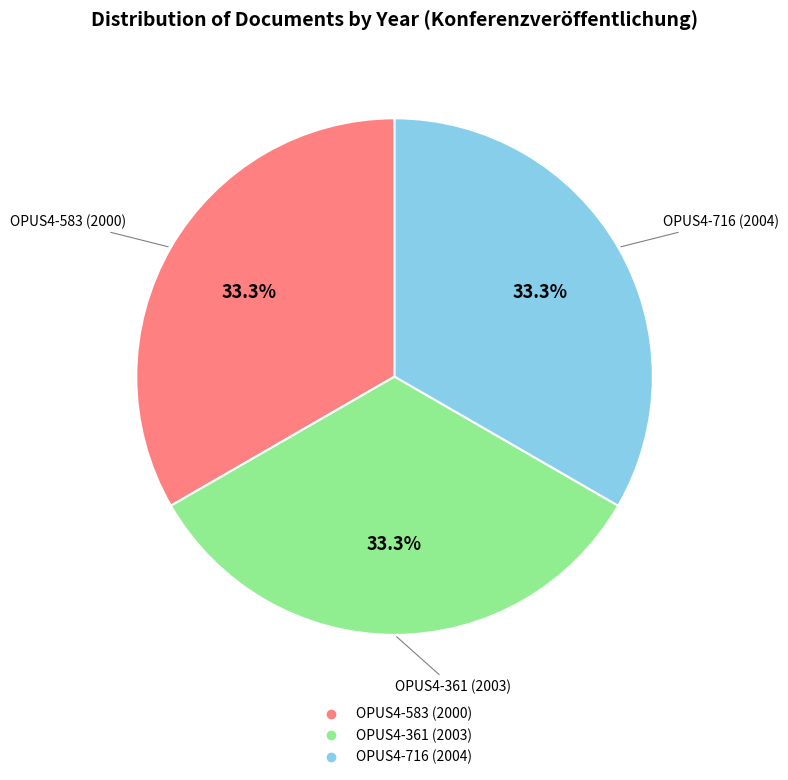

Does OPUS4-583 (2000) account for over 50% of the chart?

No